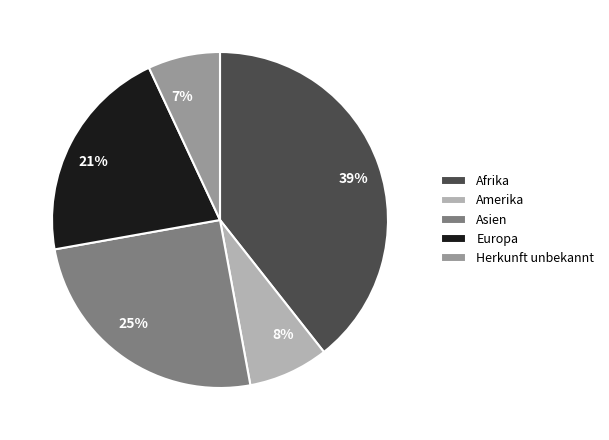

How many segments does this pie chart have?

5